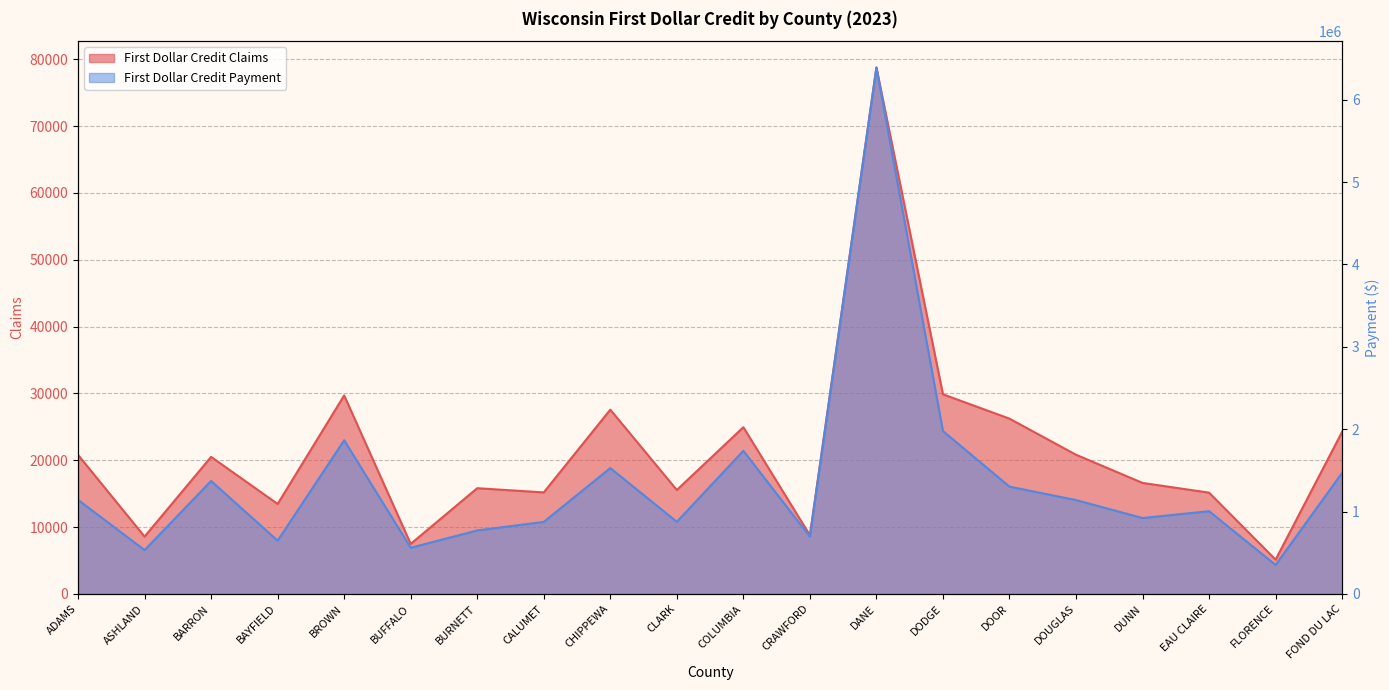

True or false: First Dollar Credit Payment and First Dollar Credit Claims intersect in this chart.

False